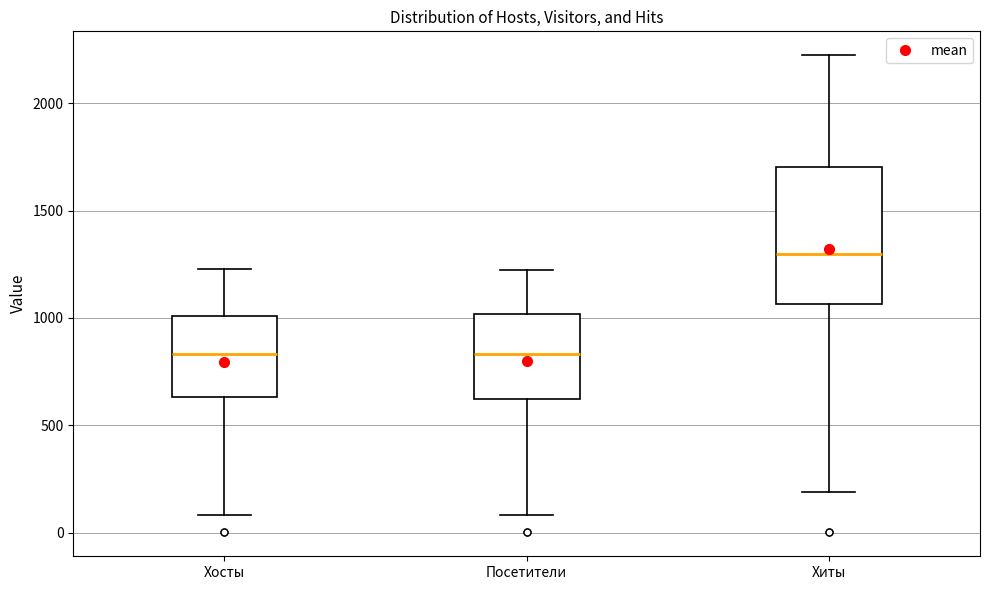

Reading left to right, read every box against the y-axis: the position of its median line, the range the box covers, and the ends of its whiskers. The values are not printed on the chart, so give them approximately, as read against the axis.

Хосты: median 850, box 650 to 1000, whiskers 100 to 1250
Посетители: median 850, box 600 to 1000, whiskers 100 to 1200
Хиты: median 1300, box 1050 to 1700, whiskers 200 to 2200